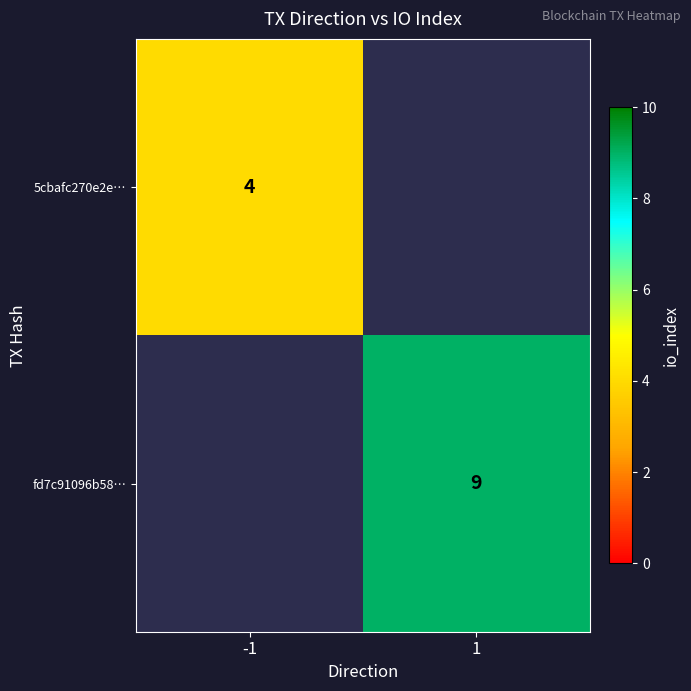

The value of fd7c91096b58… at 1 is 5.0. True or false?

False